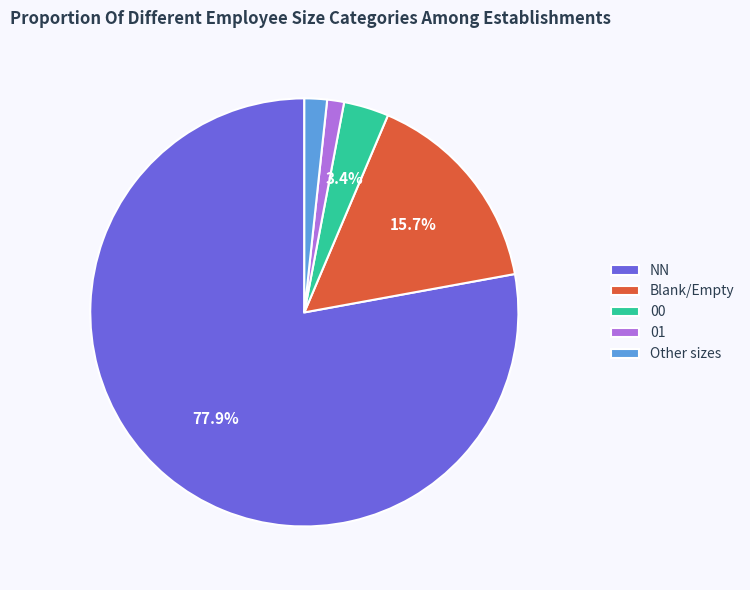

Does Other sizes represent more than half of the total?

No